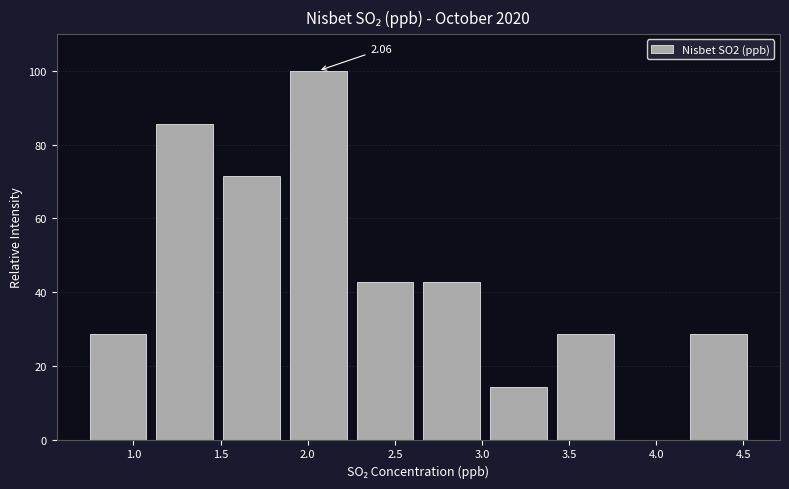

Which range on the x-axis has the tallest bar?

1.85 to 2.25